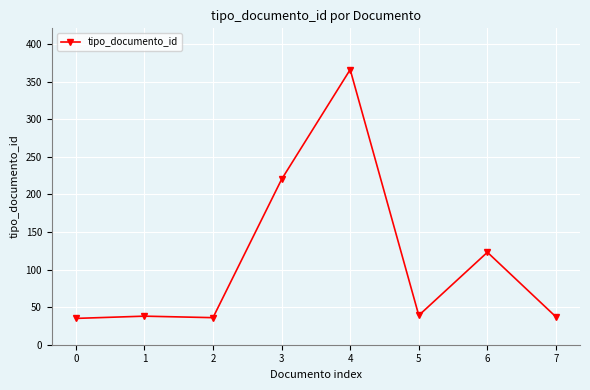

How many lines are shown in the chart?

1